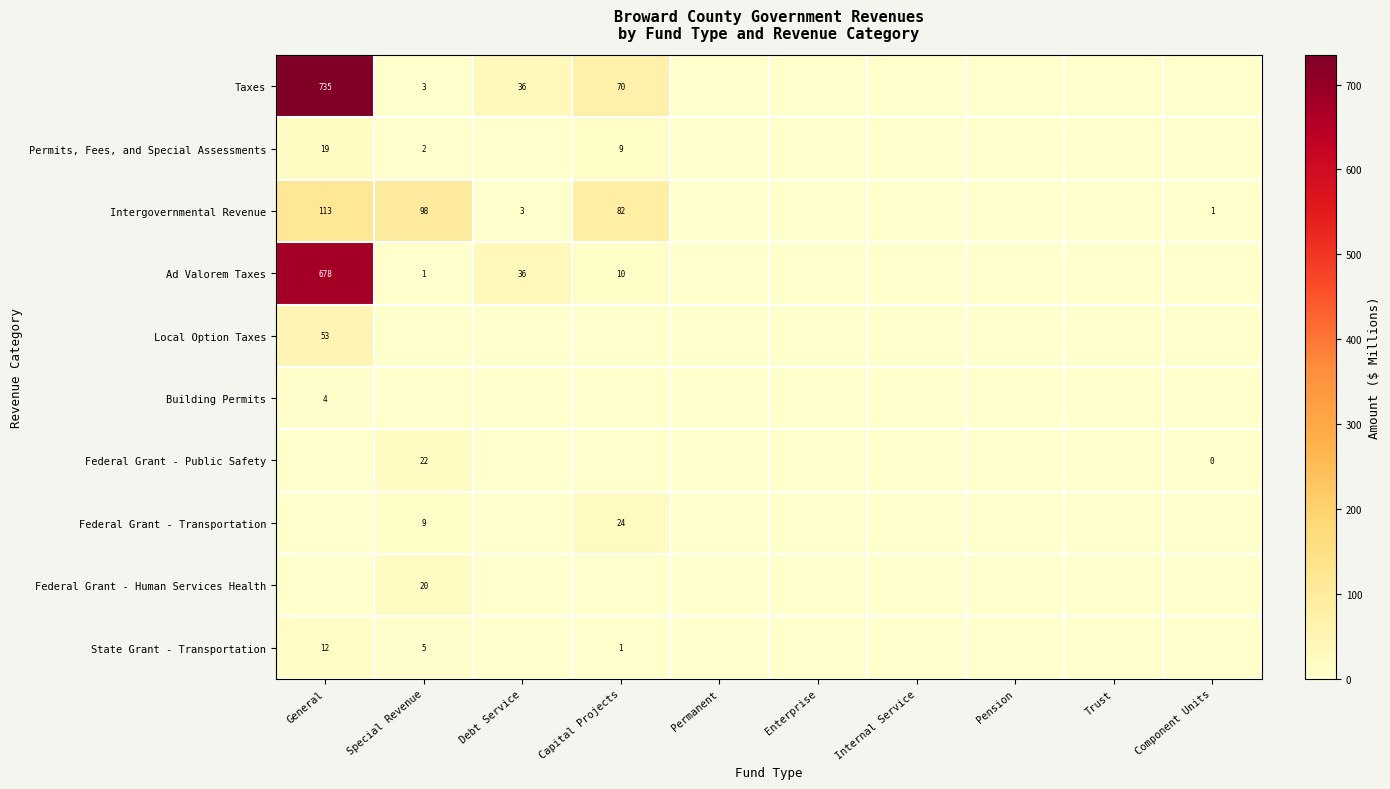

True or false: Intergovernmental Revenue has a value of 113 at General.

True